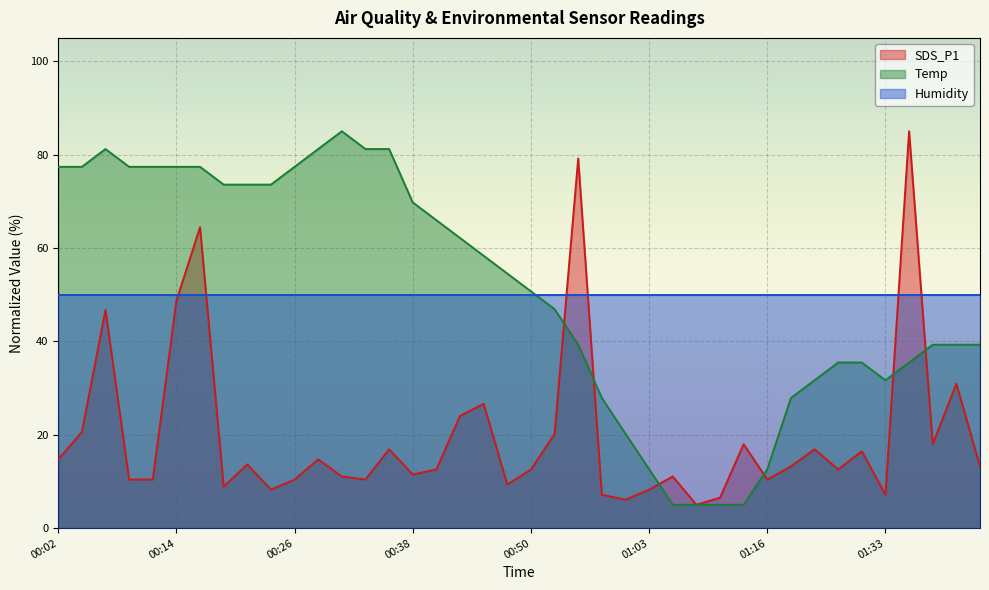

Where is Temp nearest to the value 45?

00:53